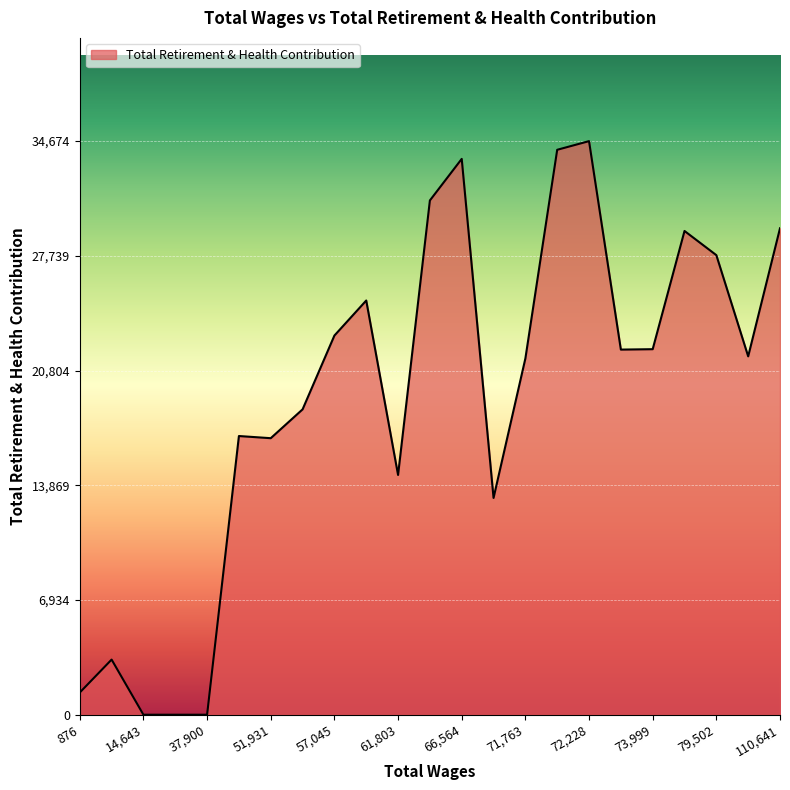

What is the greatest value displayed?

34674